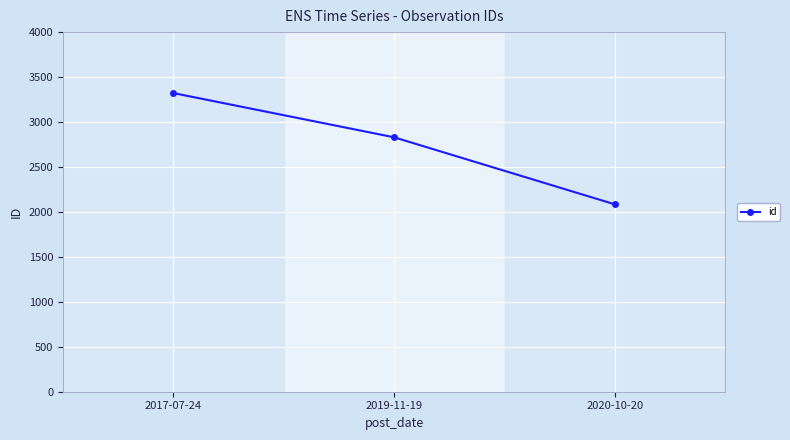

Reading right to left, what are all the values shown in this chart?

2020-10-20=2084	2019-11-19=2830	2017-07-24=3322